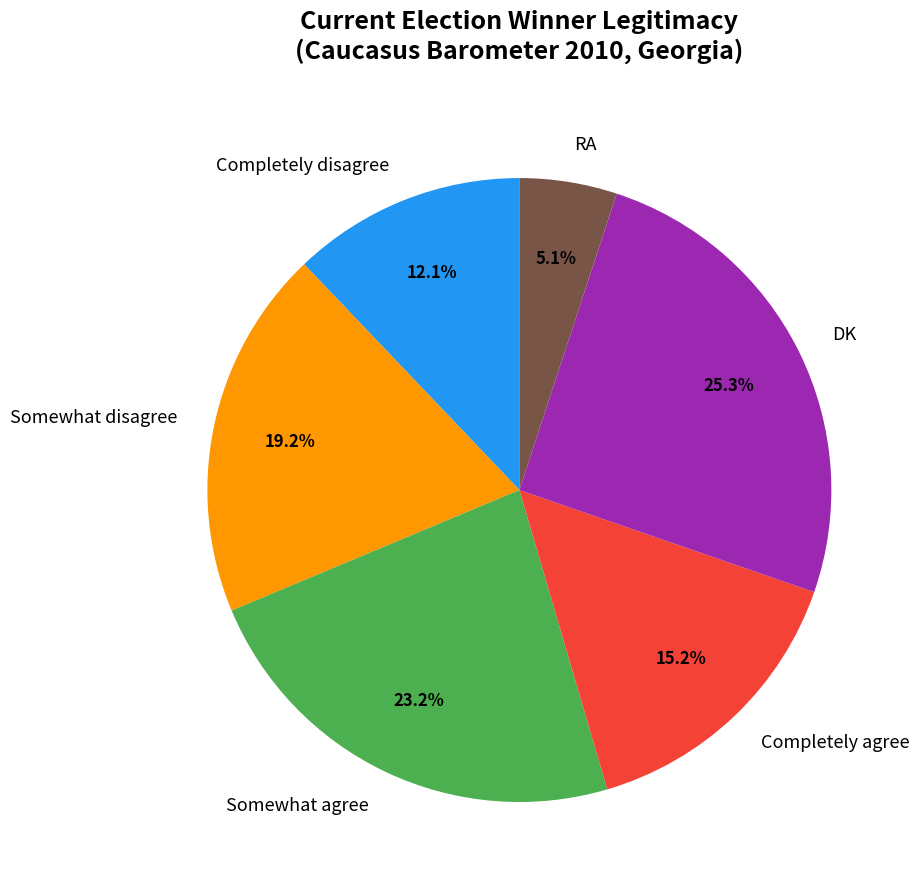

Which category has the biggest portion of the pie?

DK